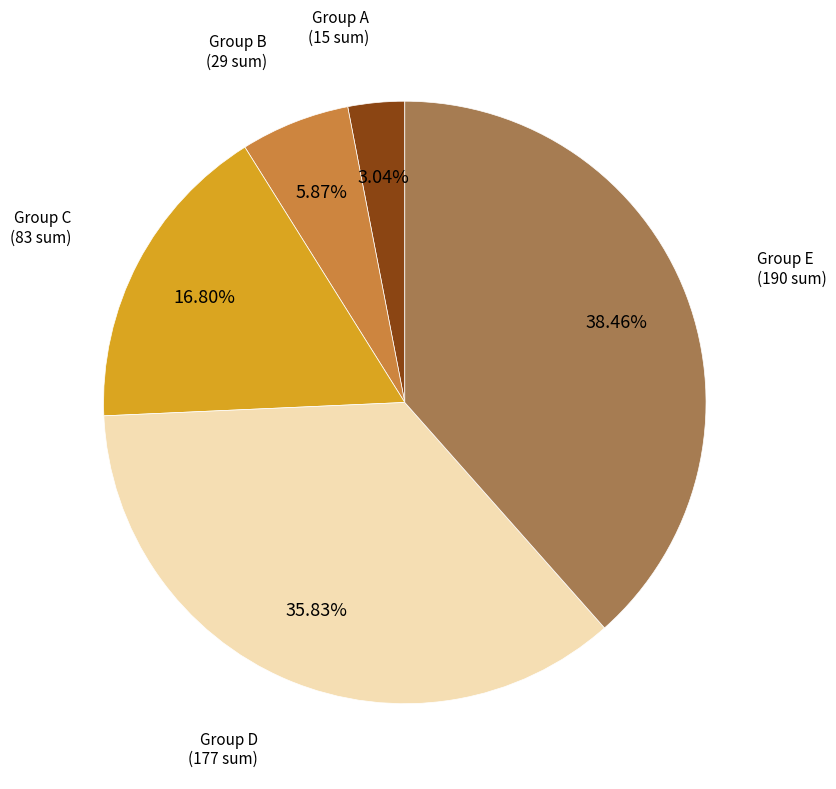

Is there any slice that represents more than half of the pie?

No